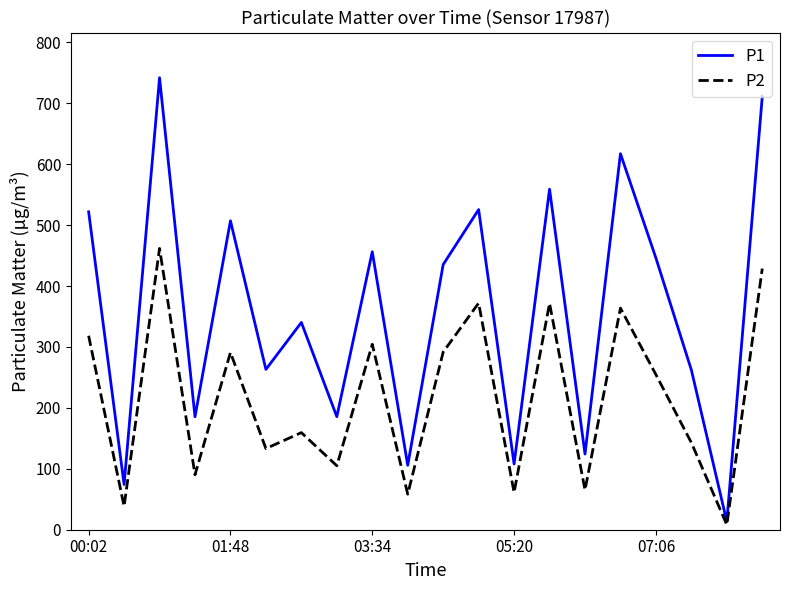

What is the greatest value displayed?

742.0